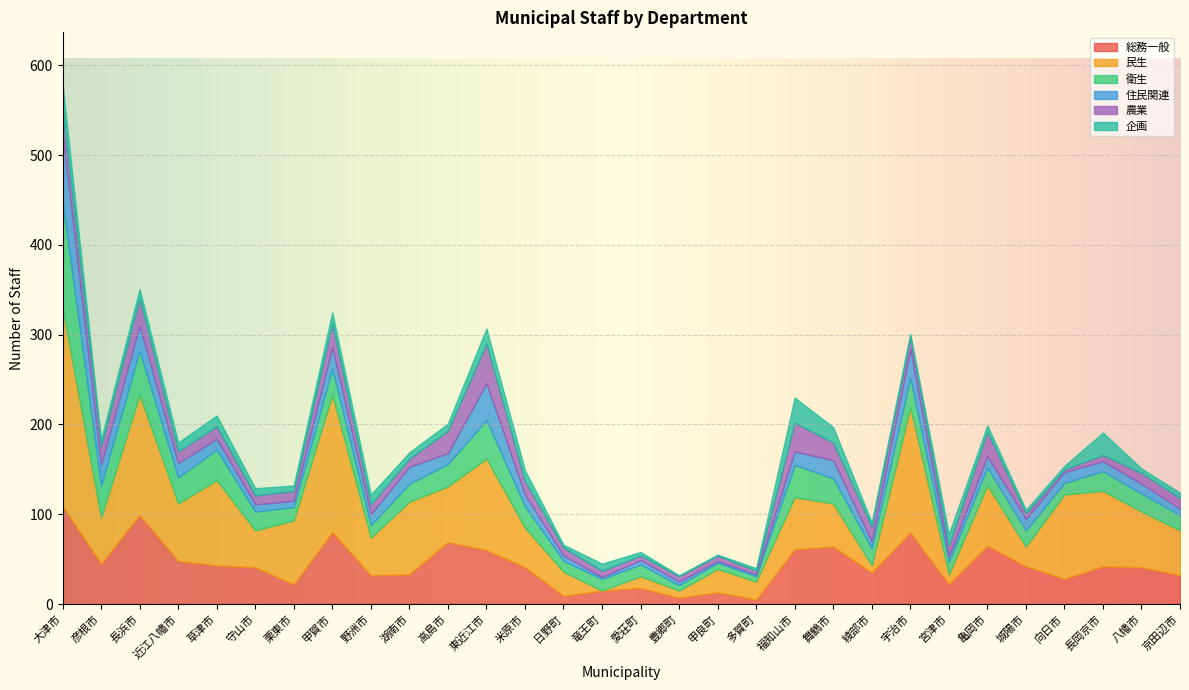

Reading left to right, list all the values displayed in this chart.

総務一般: 大津市=109	彦根市=45	長浜市=99	近江八幡市=48	草津市=43	守山市=41	栗東市=22	甲賀市=80	野洲市=32	湖南市=33	高島市=69	東近江市=60	米原市=41	日野町=9	竜王町=15	愛荘町=18	豊郷町=7	甲良町=13	多賀町=5	福知山市=61	舞鶴市=64	綾部市=35	宇治市=80	宮津市=22	亀岡市=65	城陽市=42	向日市=28	長岡京市=42	八幡市=41	京田辺市=32
民生: 大津市=221	彦根市=51	長浜市=134	近江八幡市=64	草津市=95	守山市=41	栗東市=71	甲賀市=153	野洲市=42	湖南市=81	高島市=62	東近江市=102	米原市=44	日野町=27	竜王町=0	愛荘町=13	豊郷町=8	甲良町=26	多賀町=20	福知山市=58	舞鶴市=48	綾部市=8	宇治市=139	宮津市=11	亀岡市=67	城陽市=22	向日市=94	長岡京市=84	八幡市=62	京田辺市=50
衛生: 大津市=118	彦根市=36	長浜市=49	近江八幡市=29	草津市=34	守山市=21	栗東市=15	甲賀市=29	野洲市=14	湖南市=20	高島市=25	東近江市=43	米原市=24	日野町=12	竜王町=13	愛荘町=13	豊郷町=6	甲良町=7	多賀町=6	福知山市=36	舞鶴市=28	綾部市=19	宇治市=33	宮津市=14	亀岡市=20	城陽市=18	向日市=13	長岡京市=22	八幡市=20	京田辺市=17
住民関連: 大津市=76	彦根市=23	長浜市=28	近江八幡市=16	草津市=12	守山市=8	栗東市=7	甲賀市=24	野洲市=12	湖南市=19	高島市=12	東近江市=41	米原市=13	日野町=6	竜王町=2	愛荘町=5	豊郷町=4	甲良町=2	多賀町=2	福知山市=15	舞鶴市=20	綾部市=8	宇治市=32	宮津市=6	亀岡市=13	城陽市=13	向日市=12	長岡京市=11	八幡市=11	京田辺市=7
農業: 大津市=27	彦根市=21	長浜市=31	近江八幡市=13	草津市=14	守山市=10	栗東市=11	甲賀市=27	野洲市=11	湖南市=9	高島市=25	東近江市=44	米原市=15	日野町=9	竜王町=7	愛荘町=5	豊郷町=6	甲良町=6	多賀町=4	福知山市=32	舞鶴市=20	綾部市=16	宇治市=13	宮津市=12	亀岡市=27	城陽市=6	向日市=3	長岡京市=7	八幡市=12	京田辺市=12
企画: 大津市=28	彦根市=7	長浜市=10	近江八幡市=10	草津市=12	守山市=8	栗東市=6	甲賀市=12	野洲市=11	湖南市=7	高島市=8	東近江市=17	米原市=12	日野町=3	竜王町=8	愛荘町=4	豊郷町=1	甲良町=1	多賀町=3	福知山市=28	舞鶴市=17	綾部市=5	宇治市=4	宮津市=13	亀岡市=7	城陽市=4	向日市=4	長岡京市=25	八幡市=5	京田辺市=6